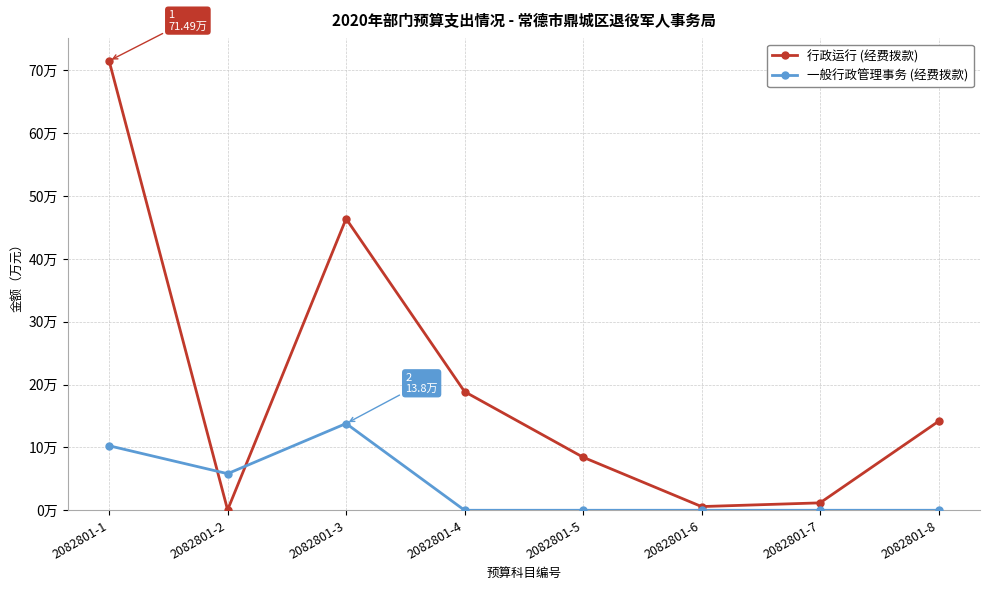

Rank the series by their maximum value, from lowest to highest.

一般行政管理事务 (经费拨款), 行政运行 (经费拨款)